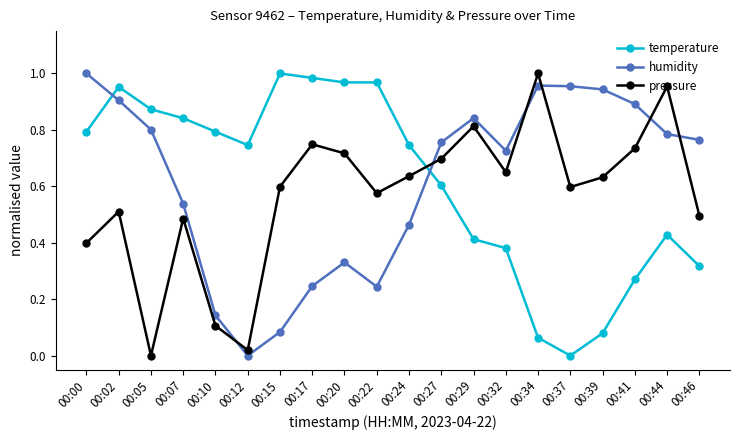

What is the sum of the humidity values at 00:24 and 00:39?

1.4